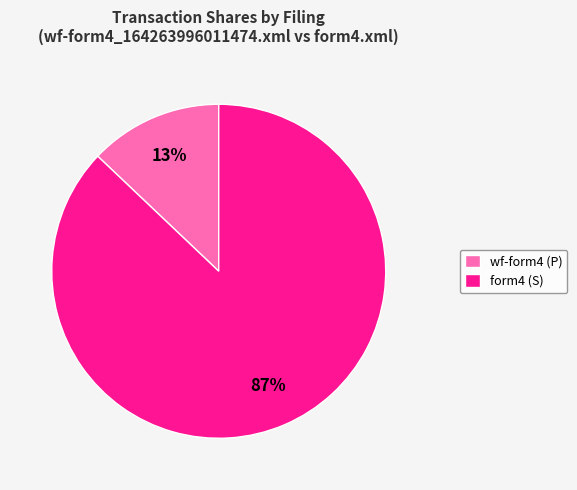

Approximately how many times larger is the value at form4 (S) compared to wf-form4 (P)?

6.7